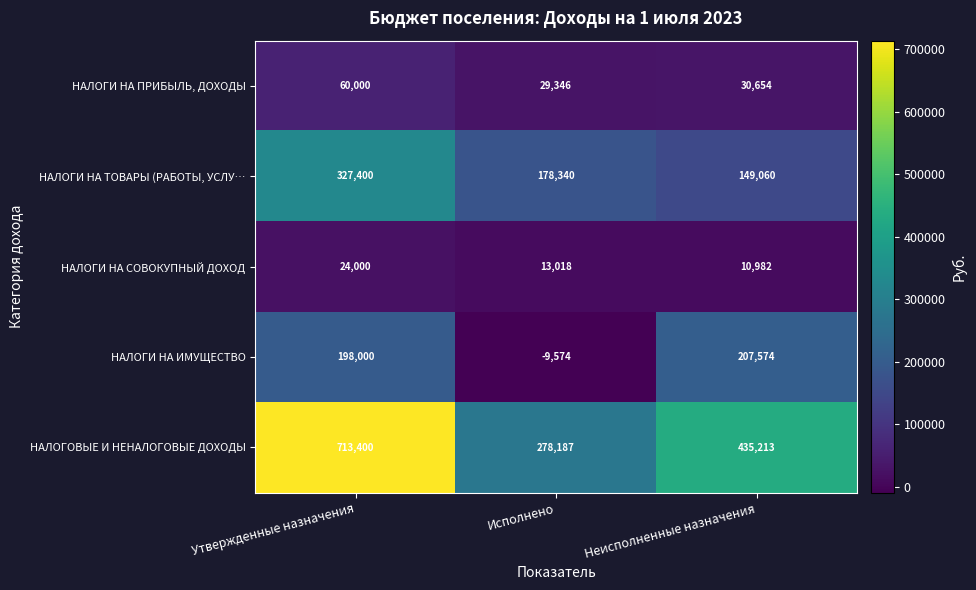

What is the total value across all series at Утвержденные назначения?

1322800